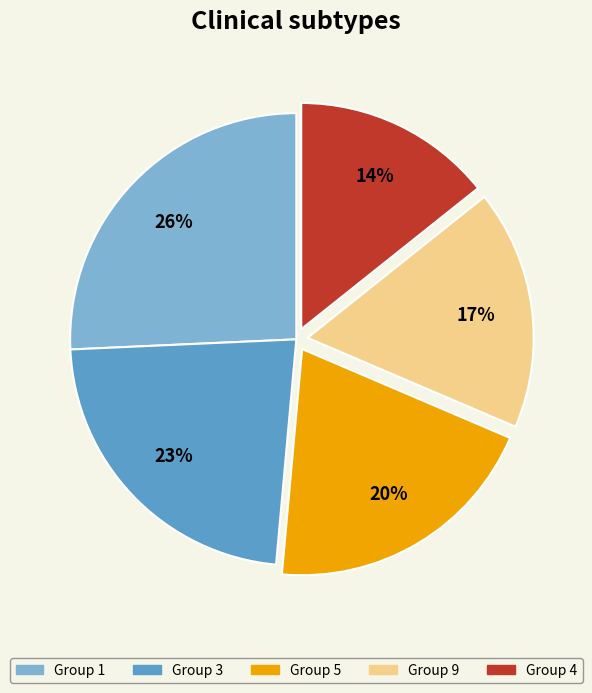

Does any single category account for the majority?

No